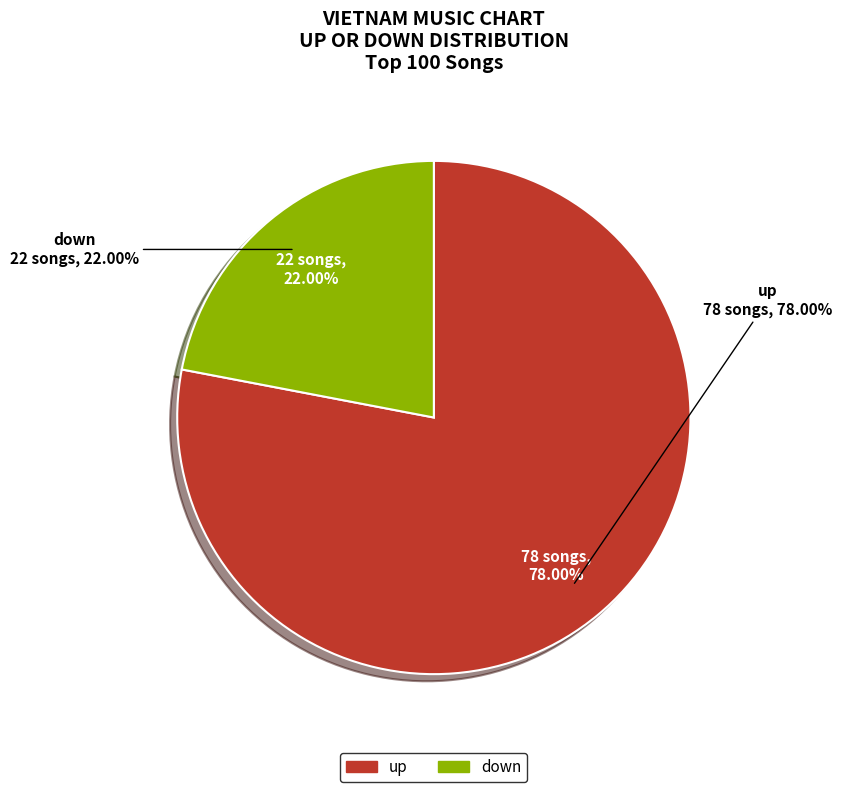

To the nearest percent, what percentage of the pie is up?

78%